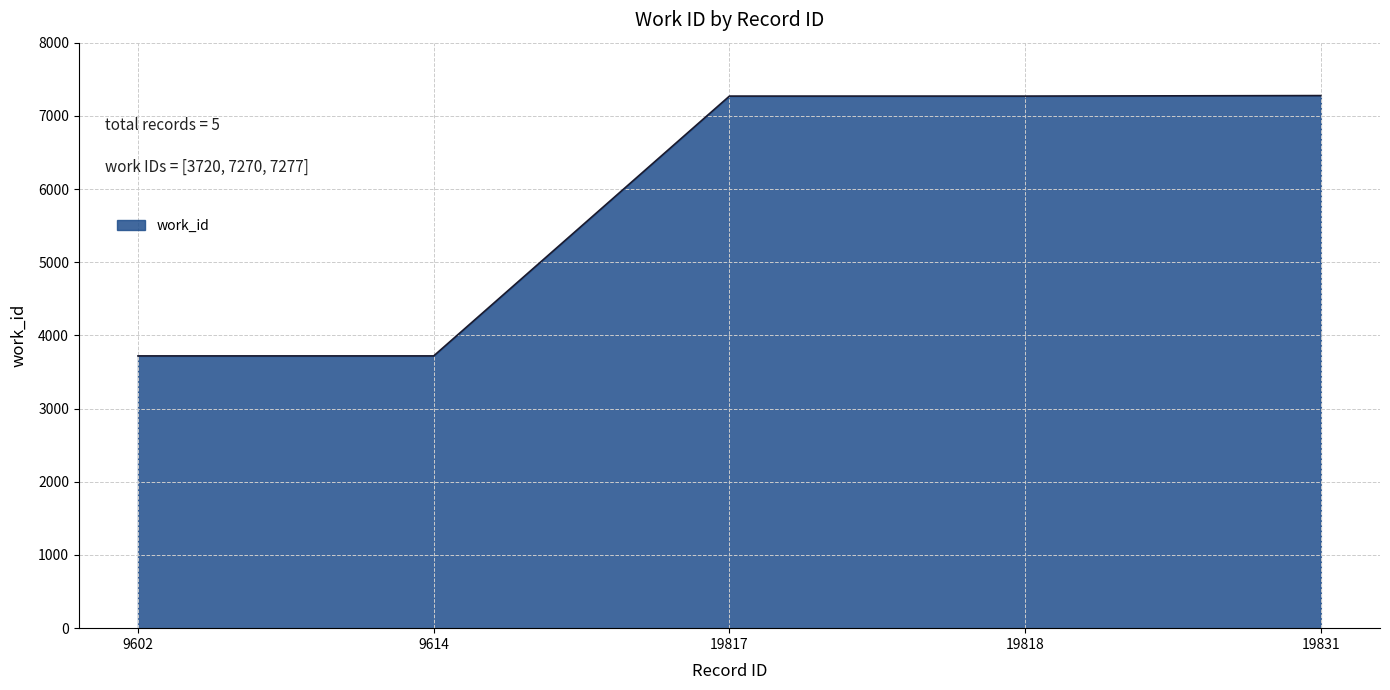

What is the minimum value shown in the chart?

3720